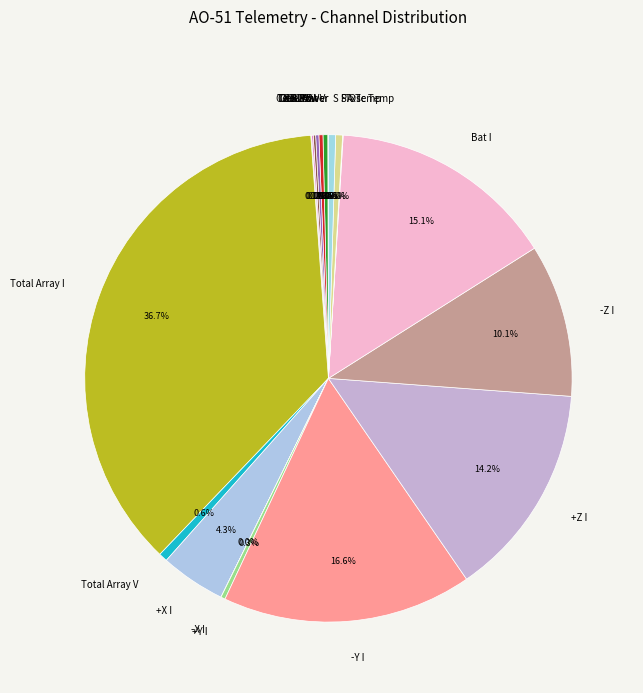

Between -Z I and -Y I, which is larger?

-Y I